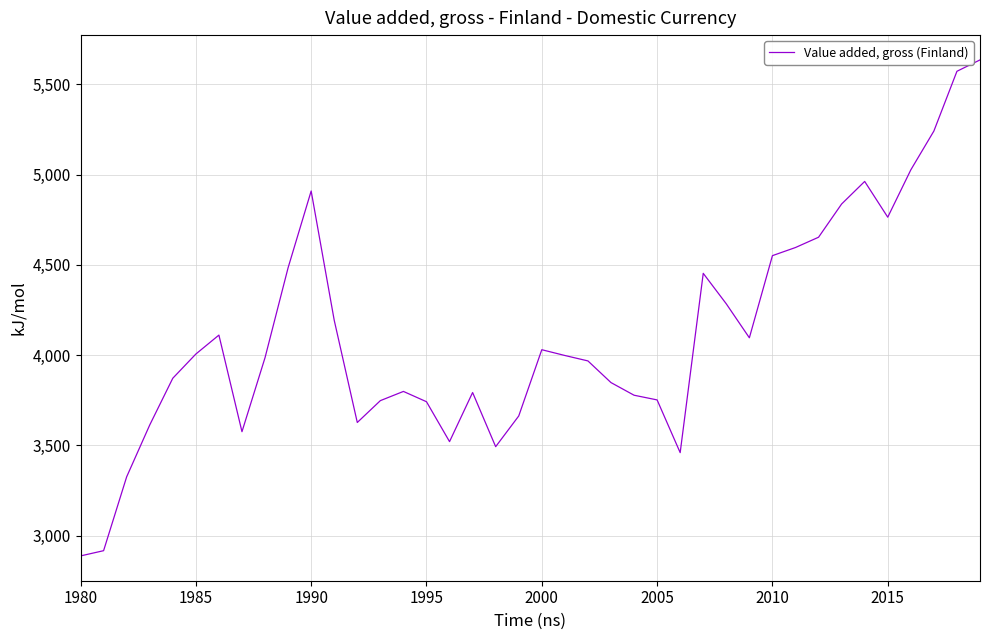

What is the minimum value shown in the chart?

2888